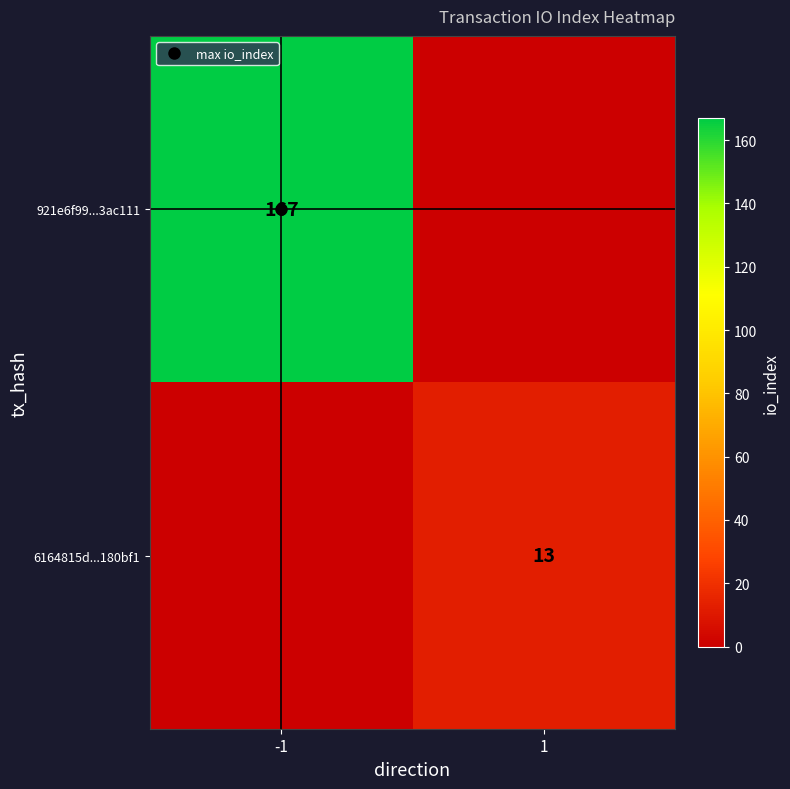

Read the 6164815d...180bf1 value at 1, to the nearest 5.

15